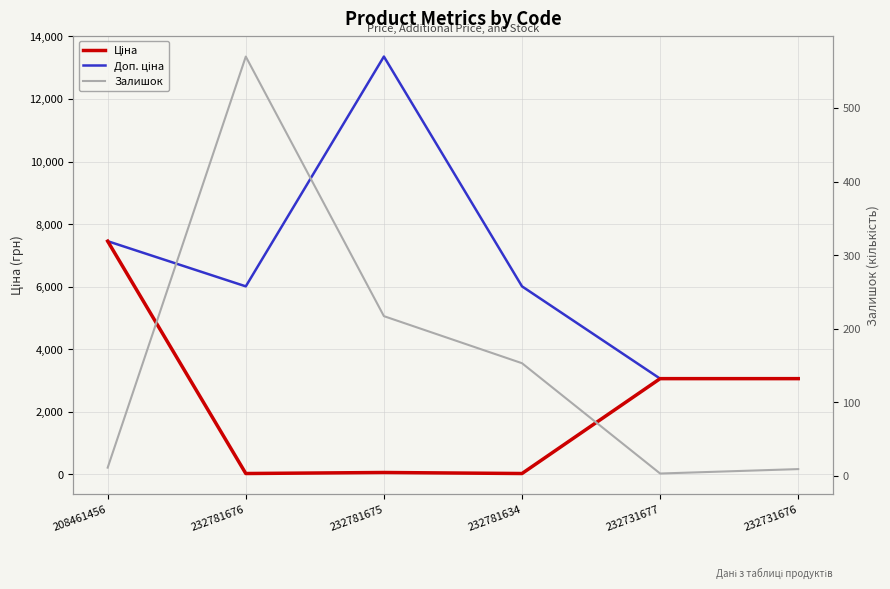

What is the difference between the Залишок values at 232731677 and 208461456?

8.0